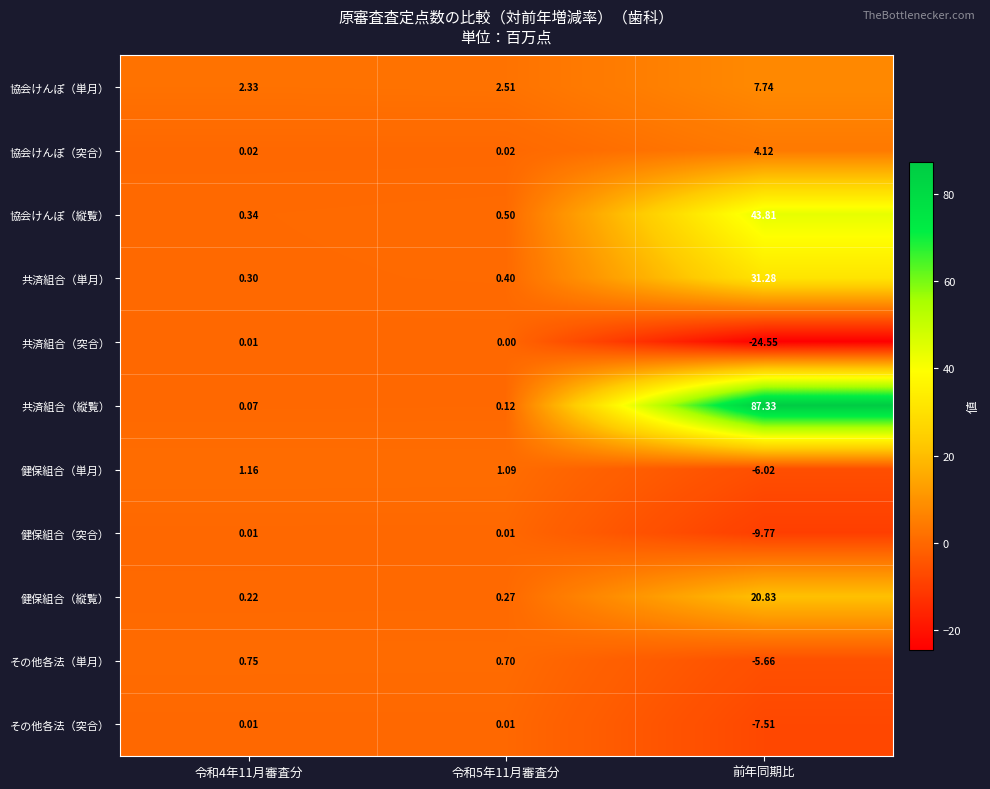

At how many categories does at least one series exceed 19?

1